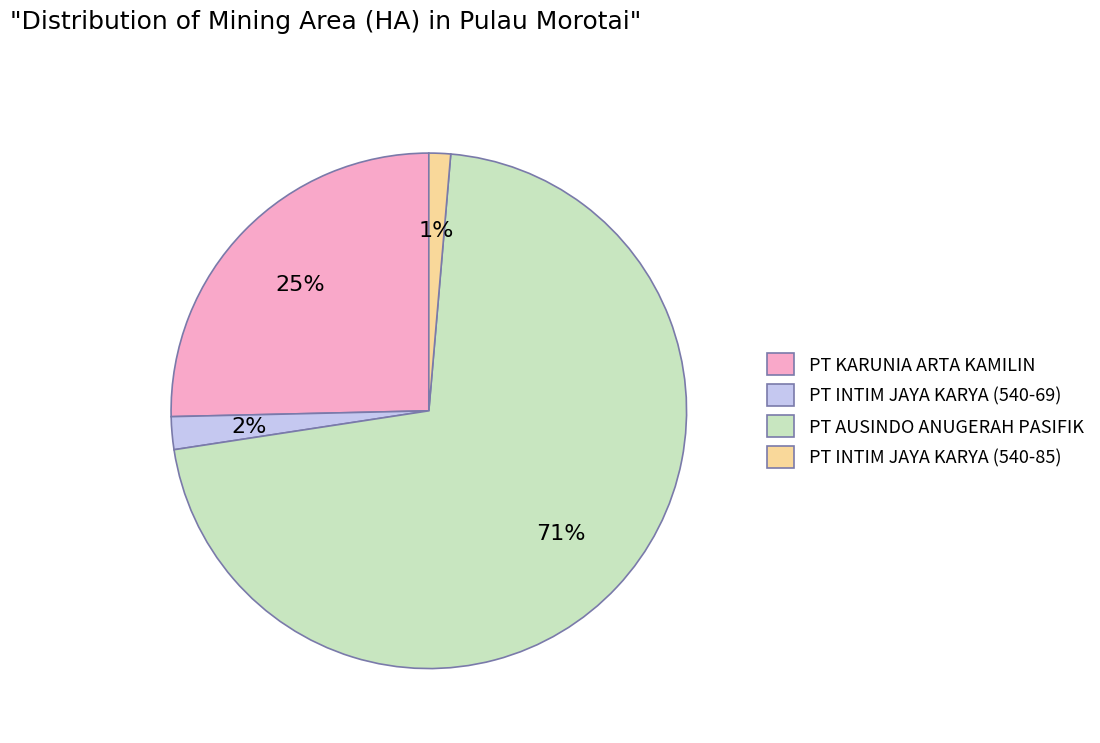

Is the sum of PT INTIM JAYA KARYA (540-69) and PT INTIM JAYA KARYA (540-85) greater than half?

No